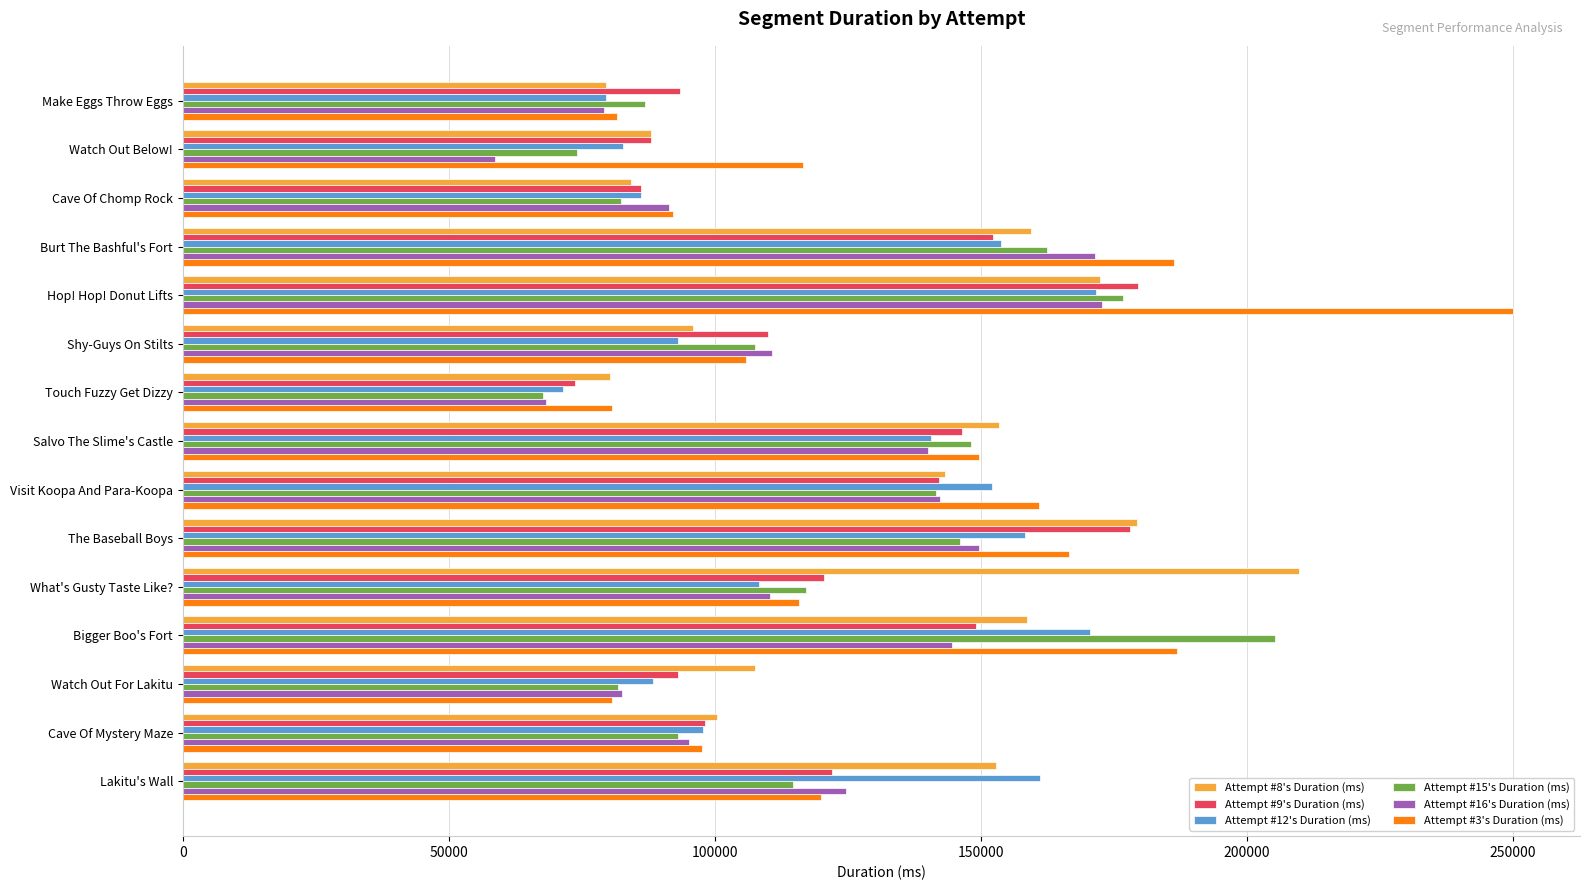

What is the difference between the maximum and second lowest values in the Attempt #12's Duration (ms) series?

92038